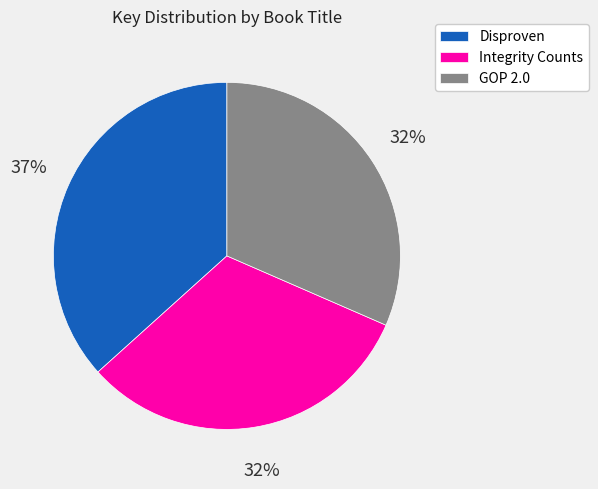

Is it true that Integrity Counts is 32% of the pie?

True